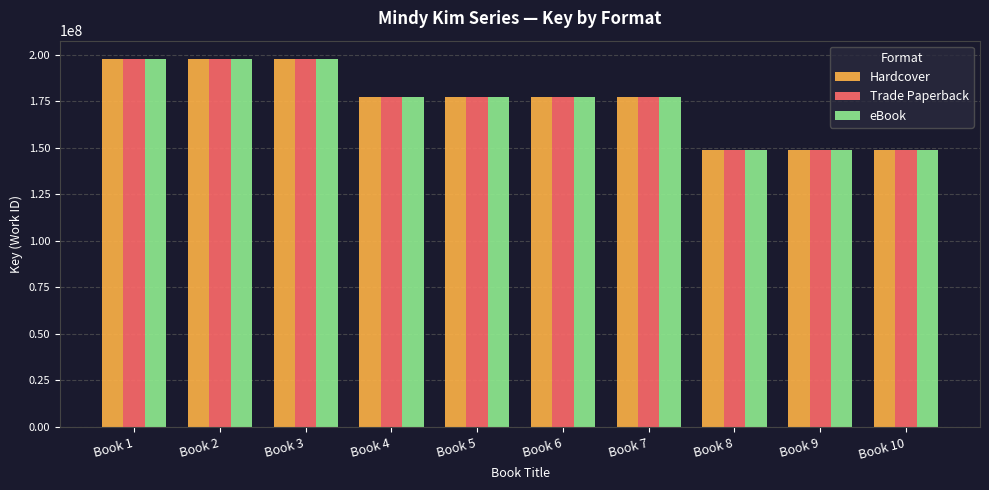

What are all the series names shown in the legend?

Hardcover, Trade Paperback, eBook